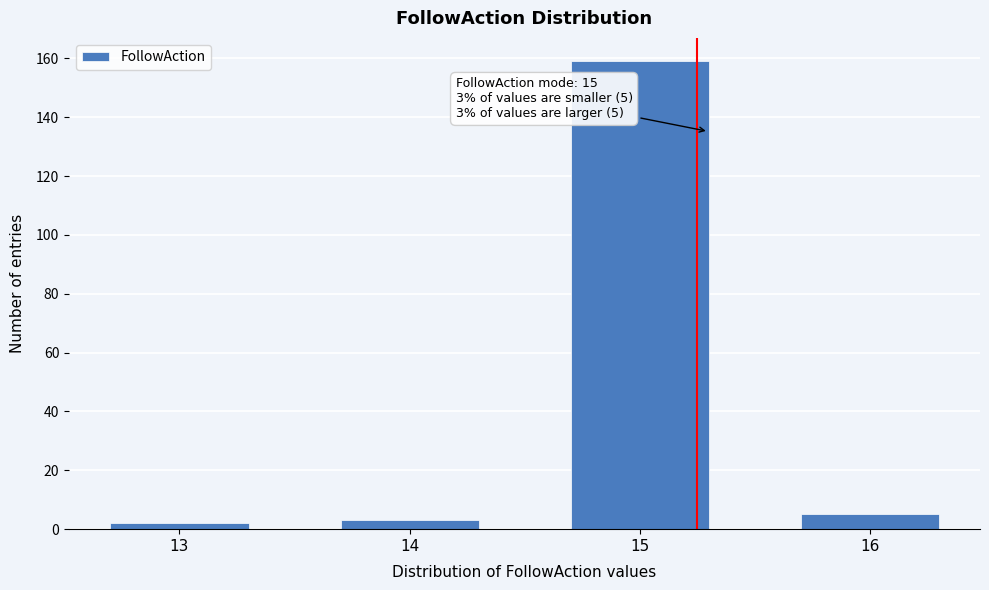

Reading left to right, what are all the values shown in this chart?

13=2	14=3	15=159	16=5